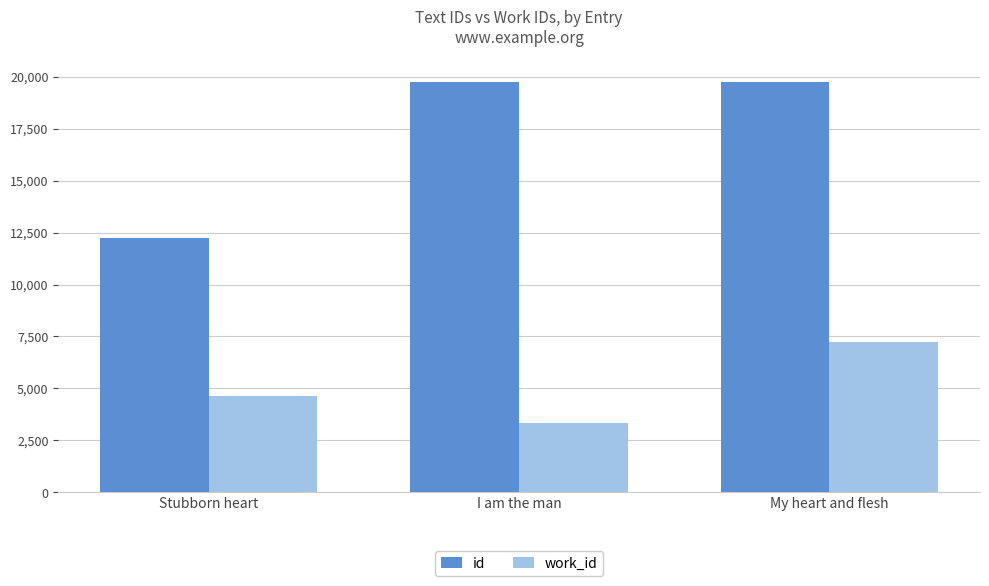

Is it true that work_id equals 10228 at My heart and flesh?

False